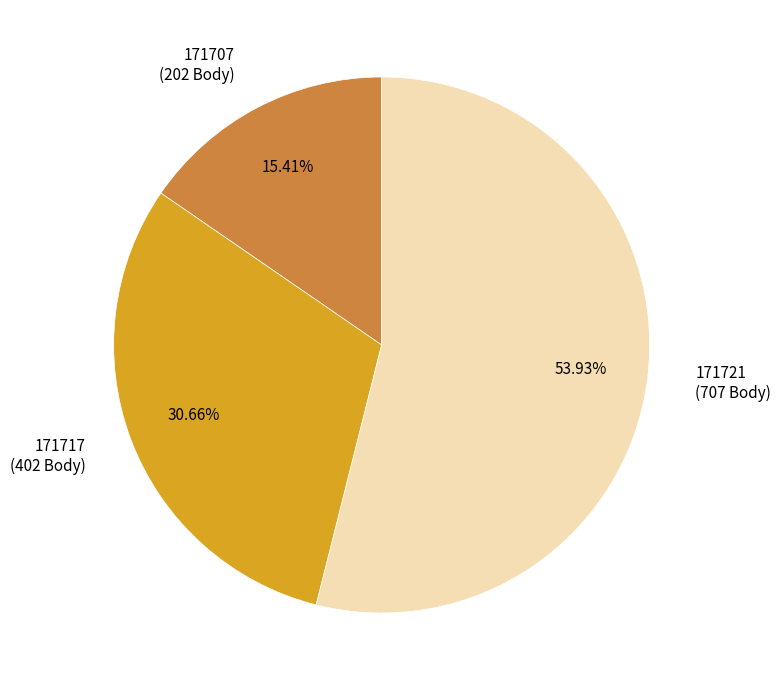

Which category has the smallest portion of the pie?

171707 (202 Body)